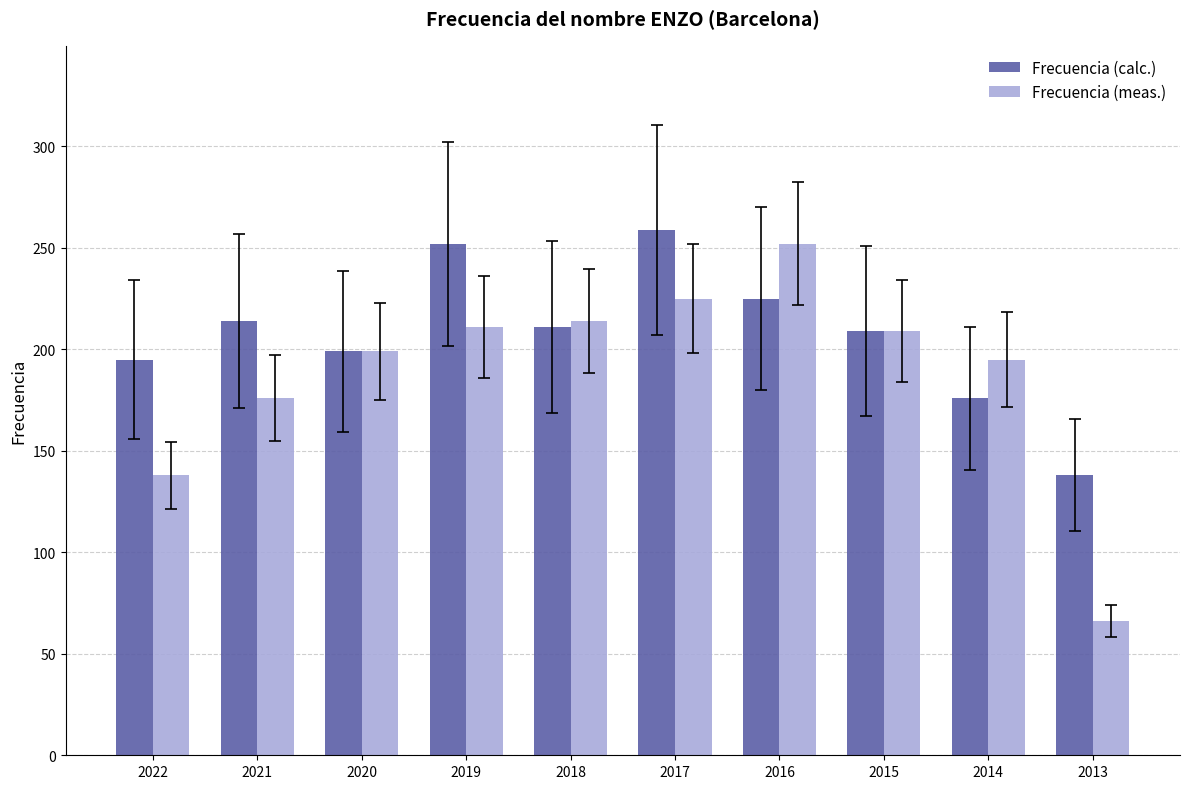

What is the value of the Frecuencia (calc.) bar at the 5th from the left?

211